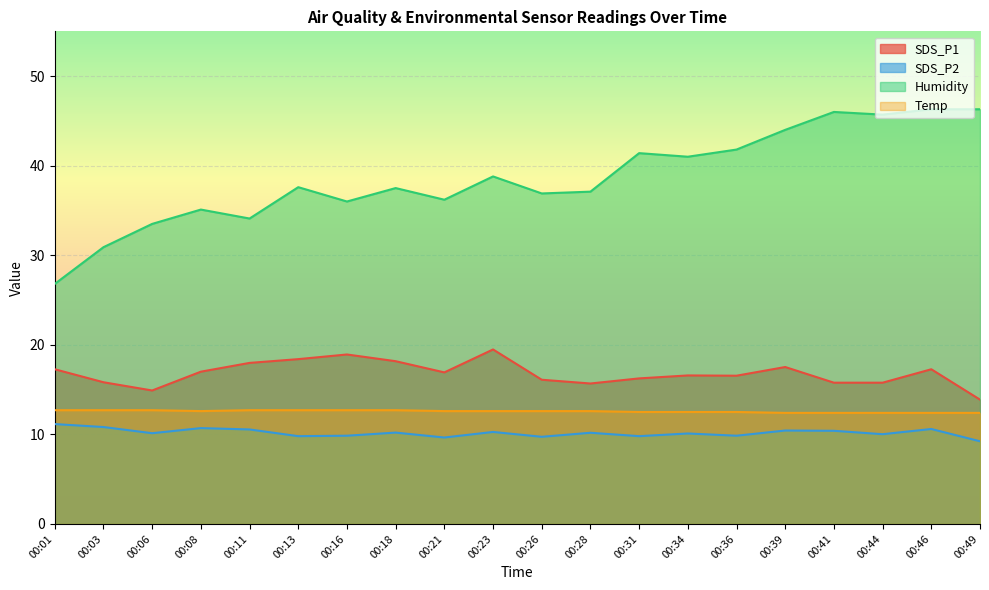

At which category does the chart reach its minimum across all series?

00:49